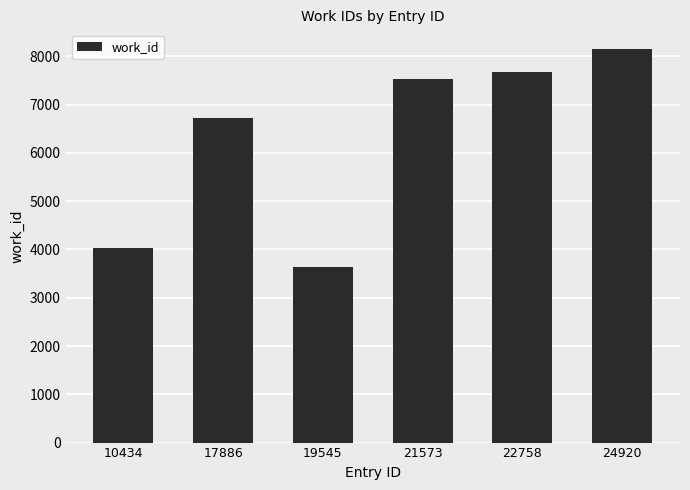

Rank the categories by value from highest to lowest.

24920, 22758, 21573, 17886, 10434, 19545